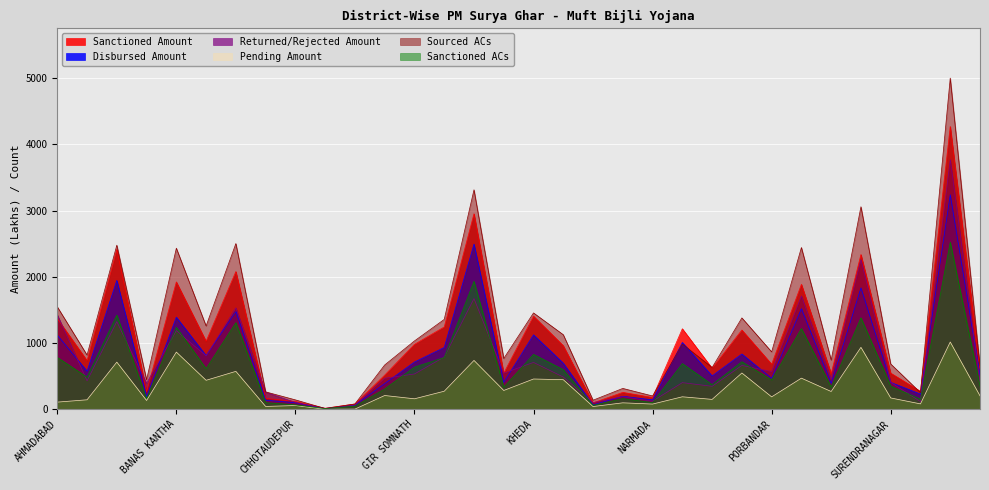

Where is the first local minimum for Sourced ACs?

AMRELI